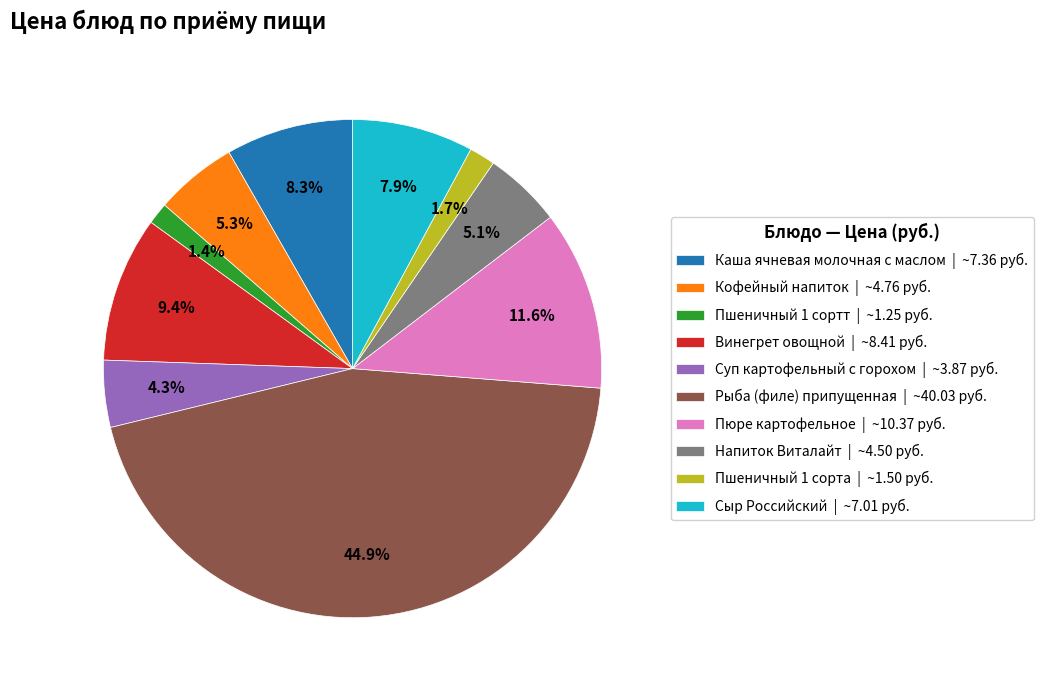

Count the number of slices in the pie.

10